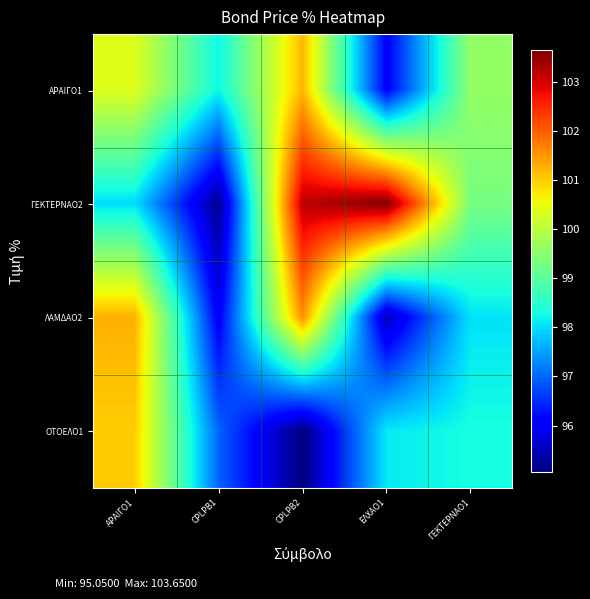

How many distinct data groups are displayed?

4